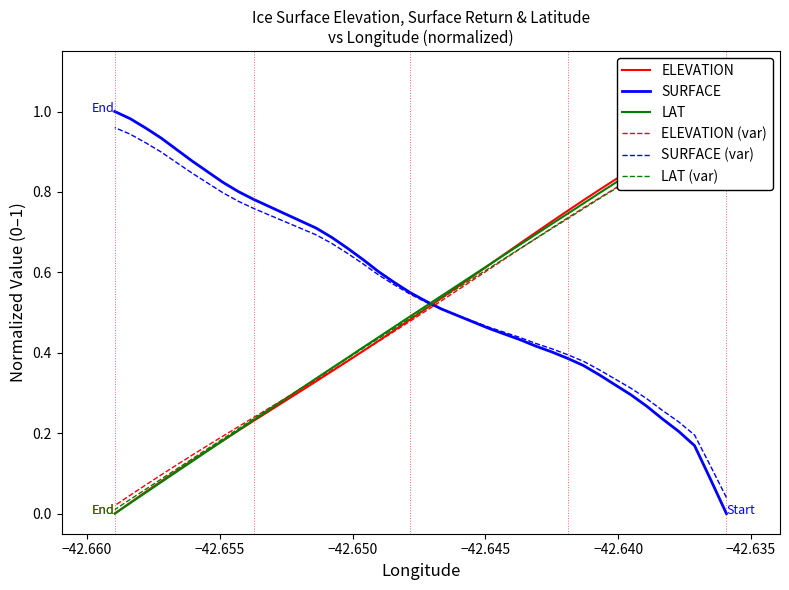

Which series has the largest total across all categories?

SURFACE